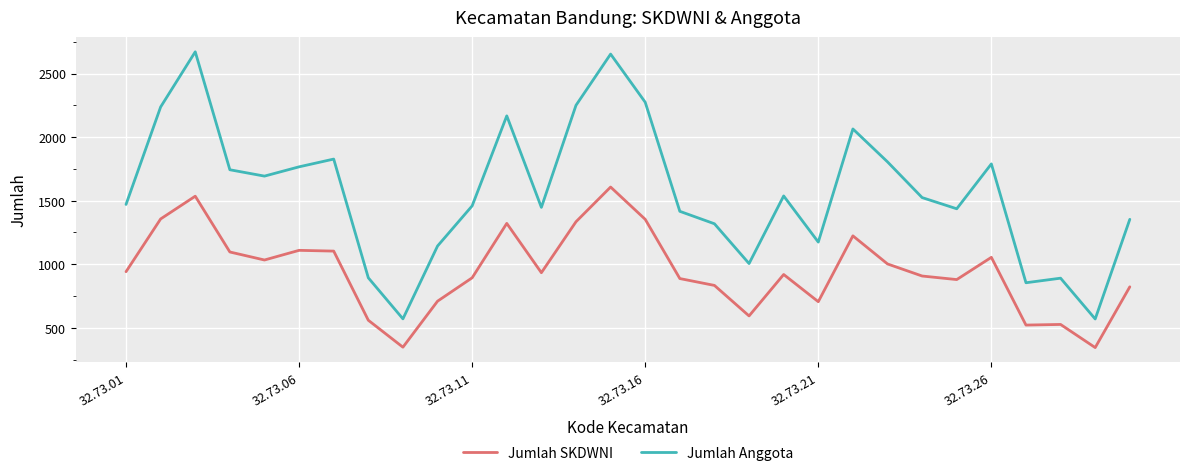

Rank the series by their average value, from highest to lowest.

Jumlah Anggota, Jumlah SKDWNI